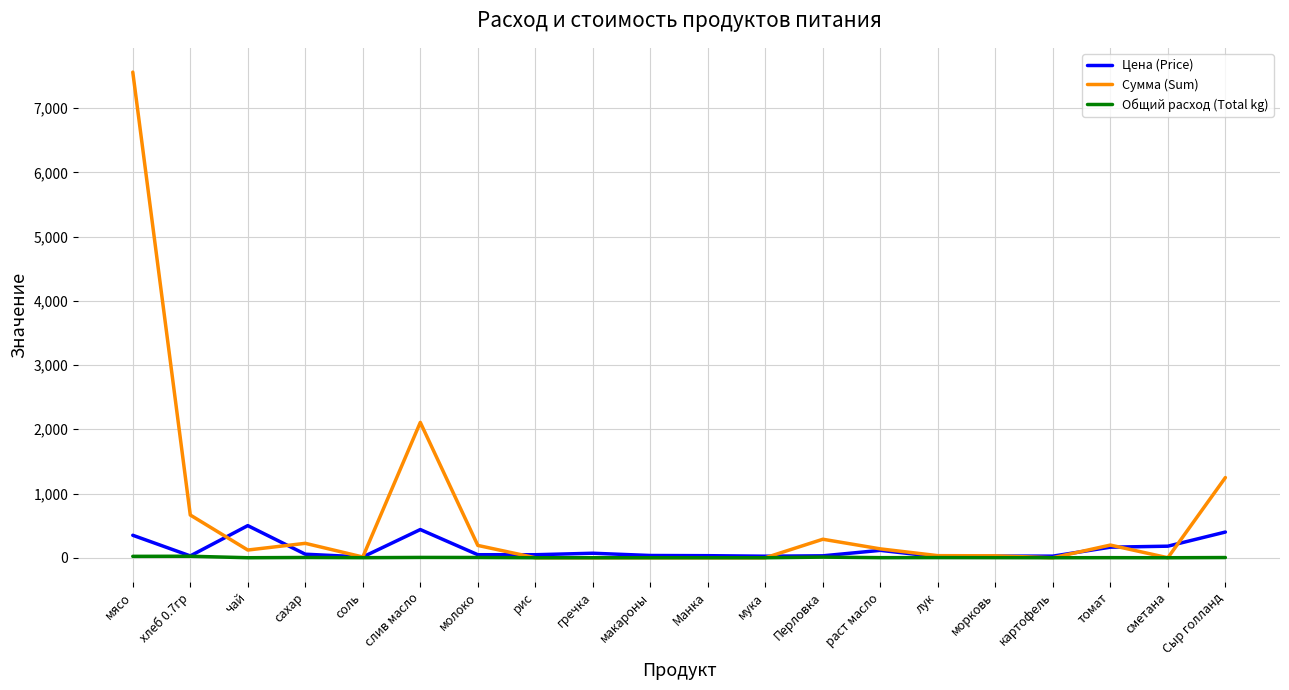

At which category is the sum across all series the highest?

мясо